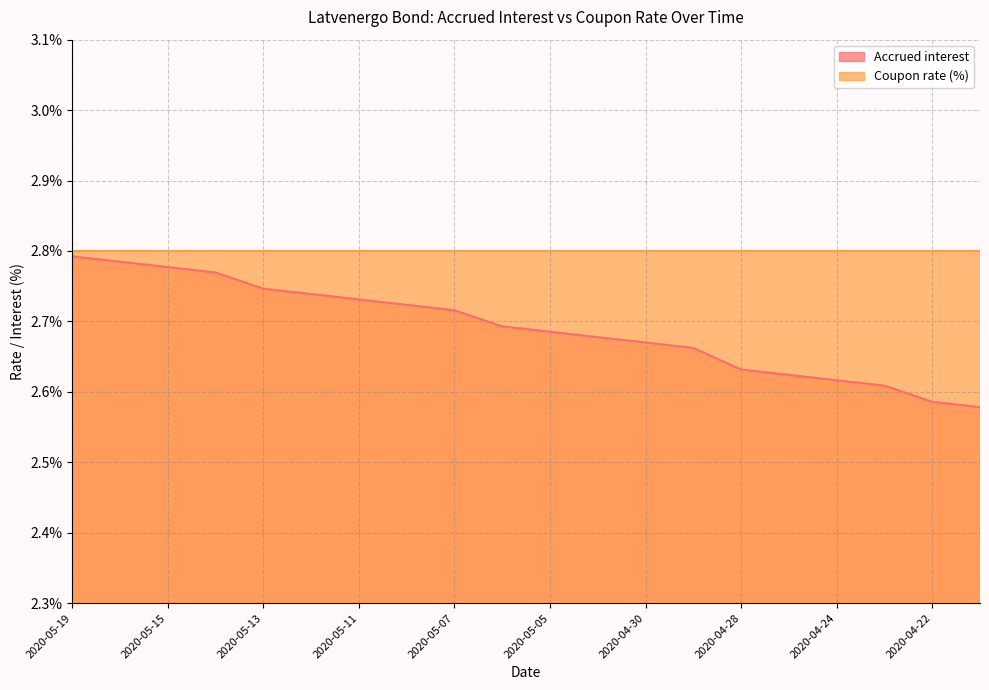

Reading left to right, list all the values displayed in this chart.

2020-05-19=2.8	2020-05-18=2.8	2020-05-15=2.8	2020-05-14=2.8	2020-05-13=2.7	2020-05-12=2.7	2020-05-11=2.7	2020-05-08=2.7	2020-05-07=2.7	2020-05-06=2.7	2020-05-05=2.7	2020-05-04=2.7	2020-04-30=2.7	2020-04-29=2.7	2020-04-28=2.6	2020-04-27=2.6	2020-04-24=2.6	2020-04-23=2.6	2020-04-22=2.6	2020-04-21=2.6